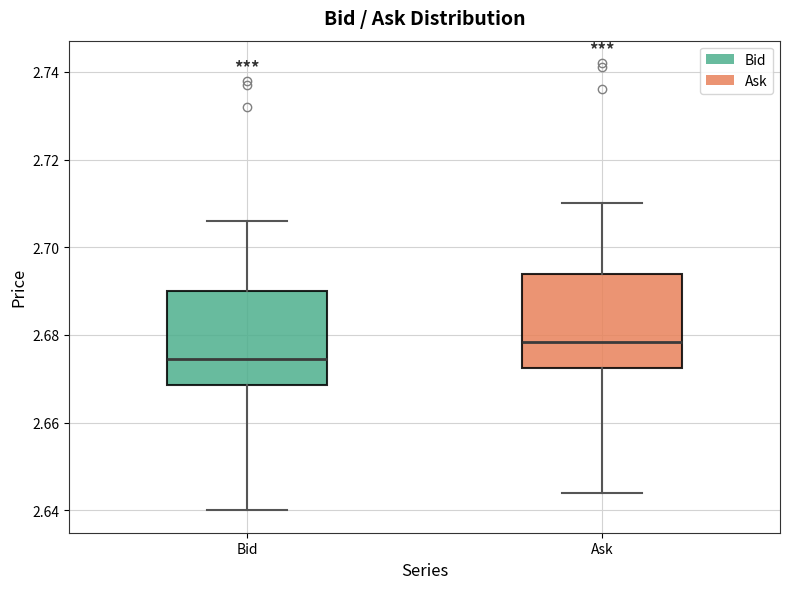

Reading left to right, transcribe this box plot: for each box, give where its median line is, the range the box spans, and where its two whiskers end, as read against the y-axis. The values are not printed on the chart, so give them approximately, as read against the axis.

Bid: median 2.674, box 2.668 to 2.690, whiskers 2.640 to 2.706
Ask: median 2.678, box 2.672 to 2.694, whiskers 2.644 to 2.710